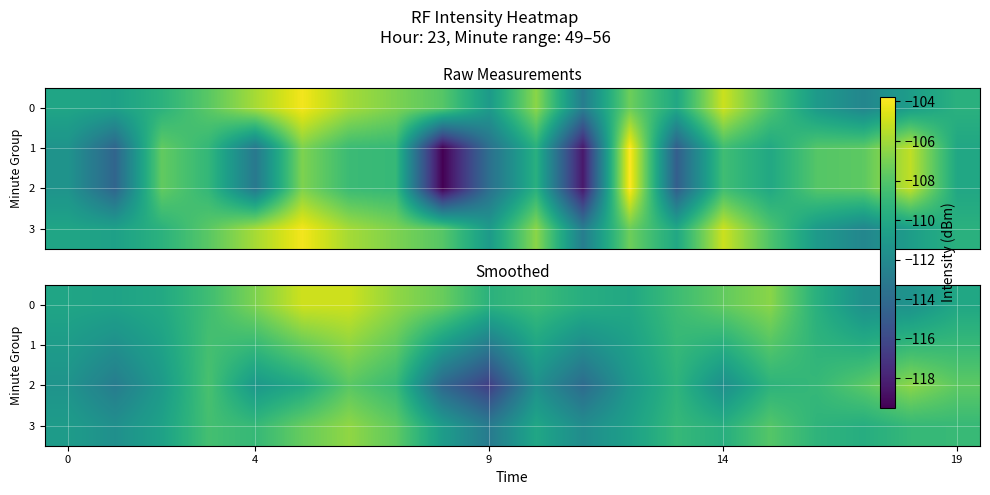

What is the difference between the maximum and minimum values in the 3 series?

6.6